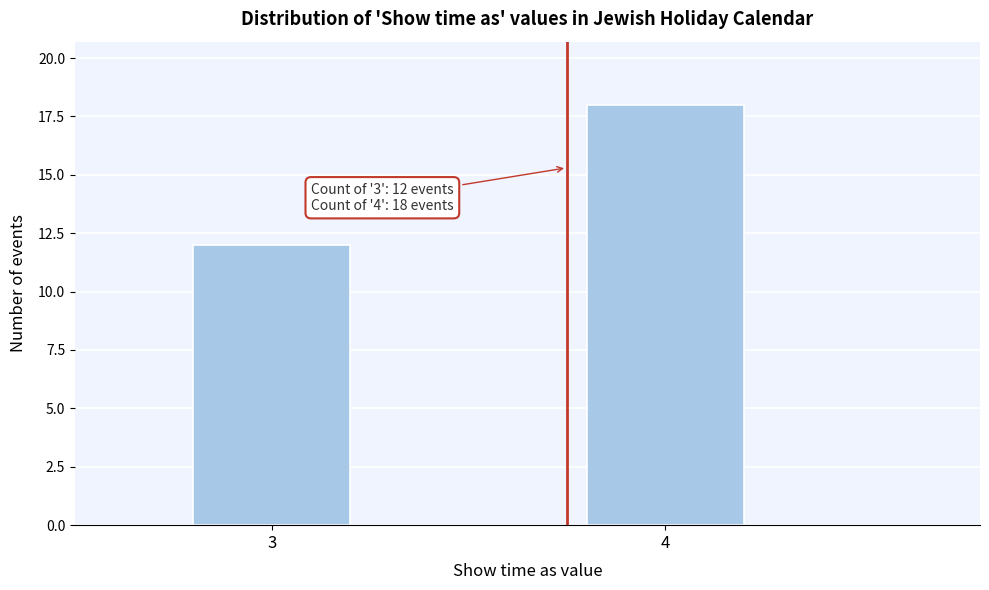

Reading left to right, what are all the values shown in this chart?

12	18